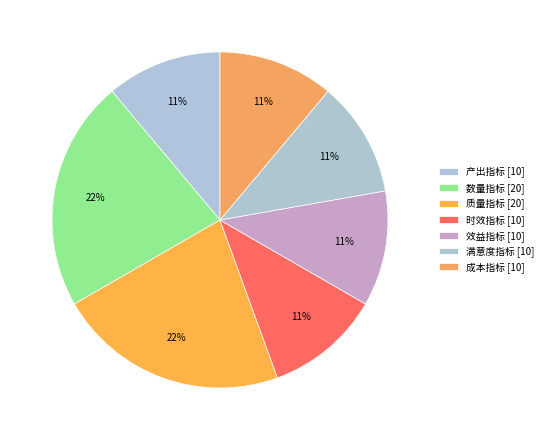

How many segments does this pie chart have?

7